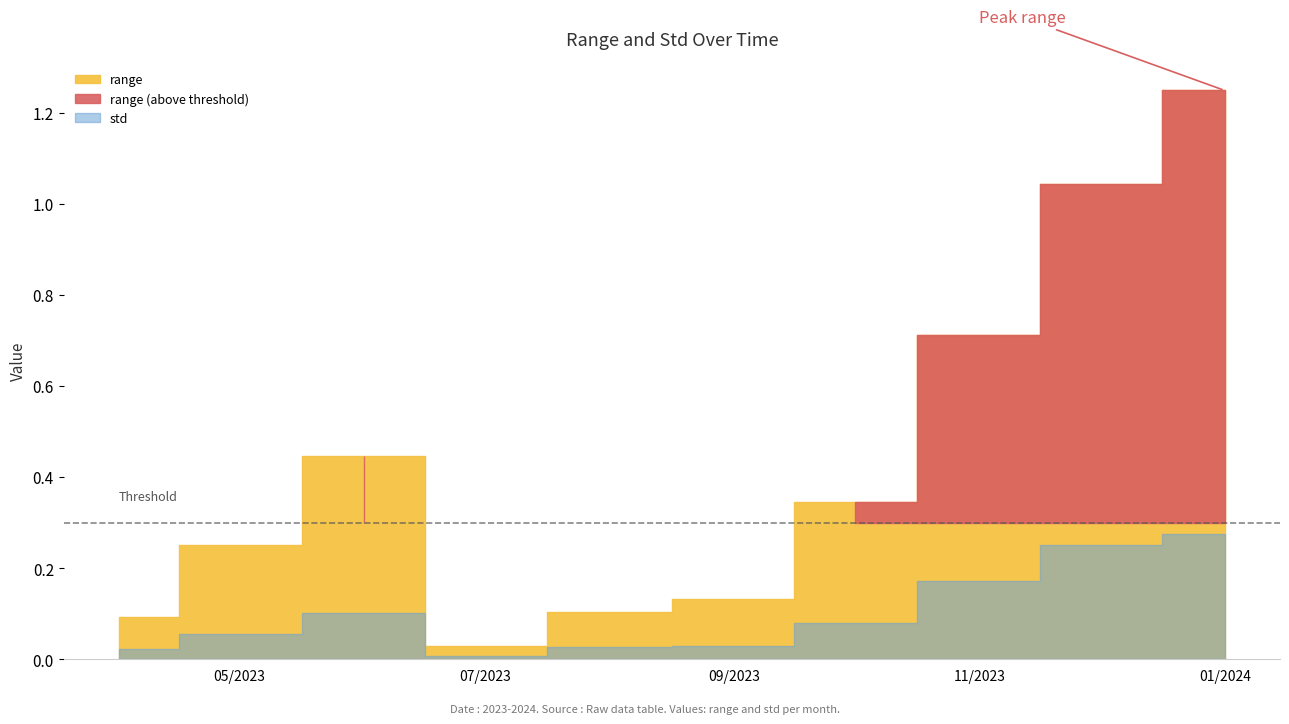

Does the chart display data point markers on the line(s)?

No